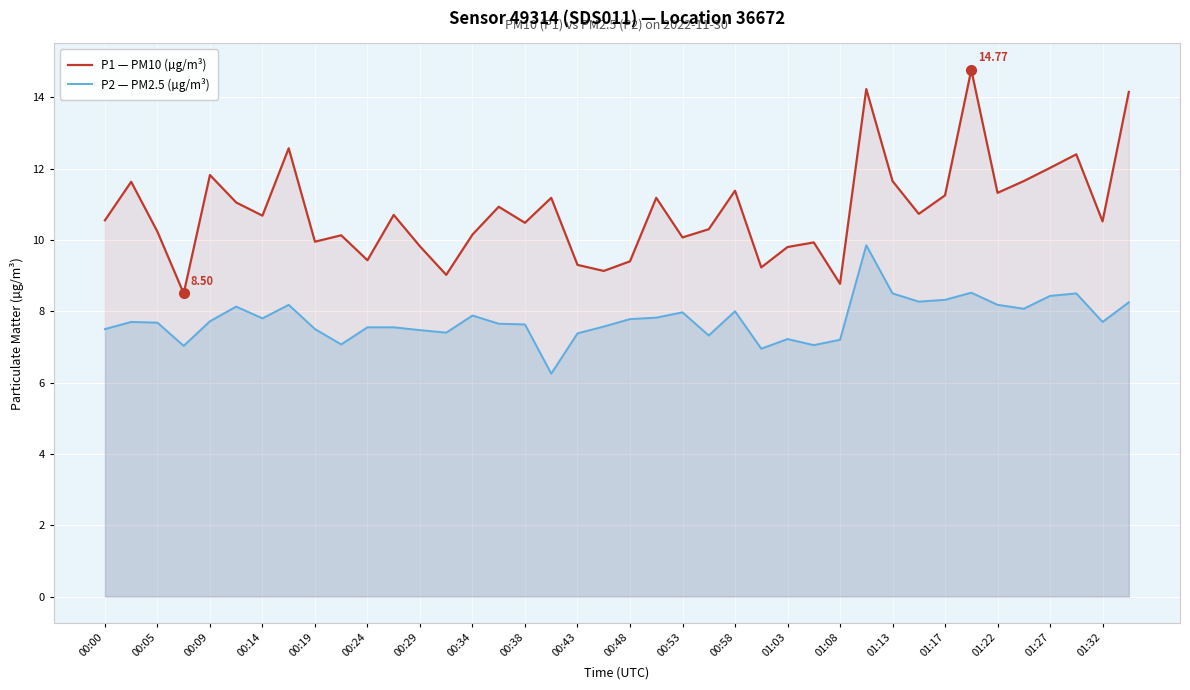

True or false: P2 — PM2.5 (µg/m³) and P1 — PM10 (µg/m³) intersect in this chart.

False